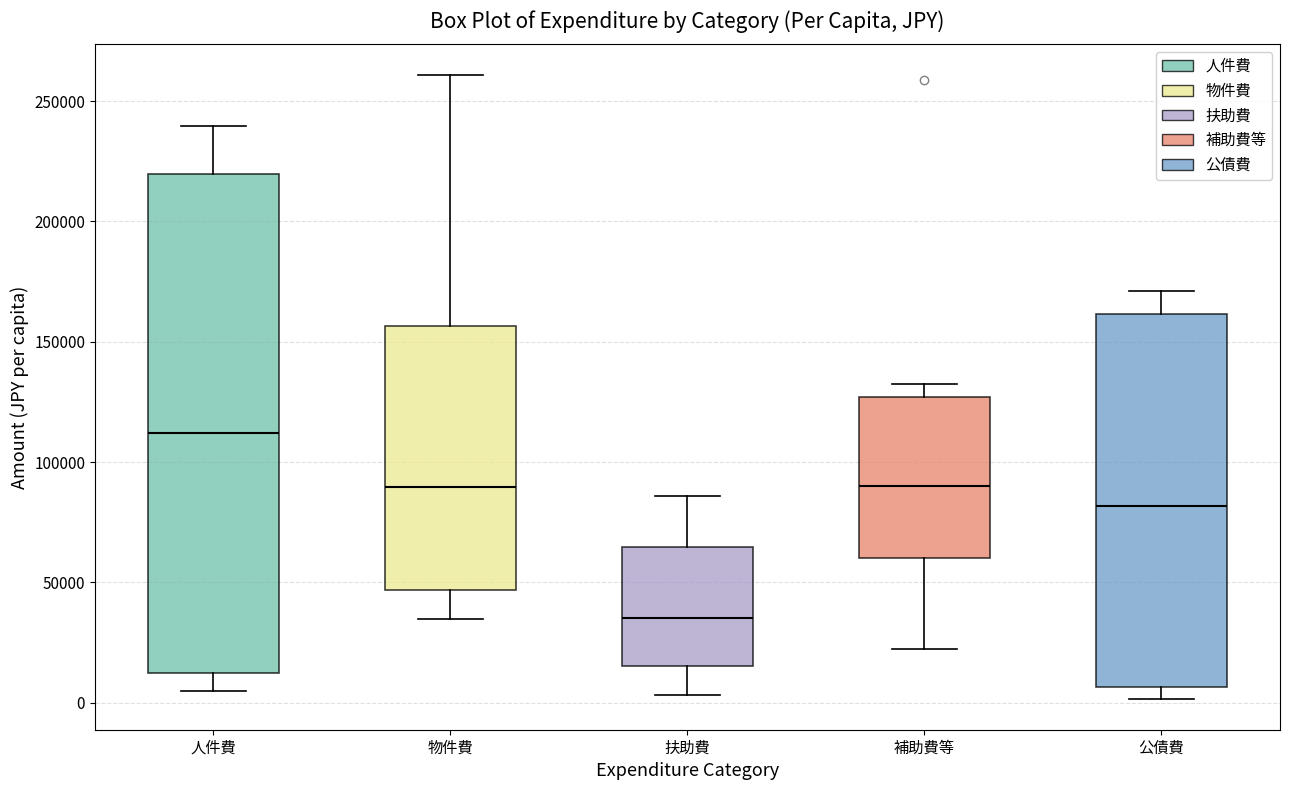

Which box's median line is the lowest?

扶助費